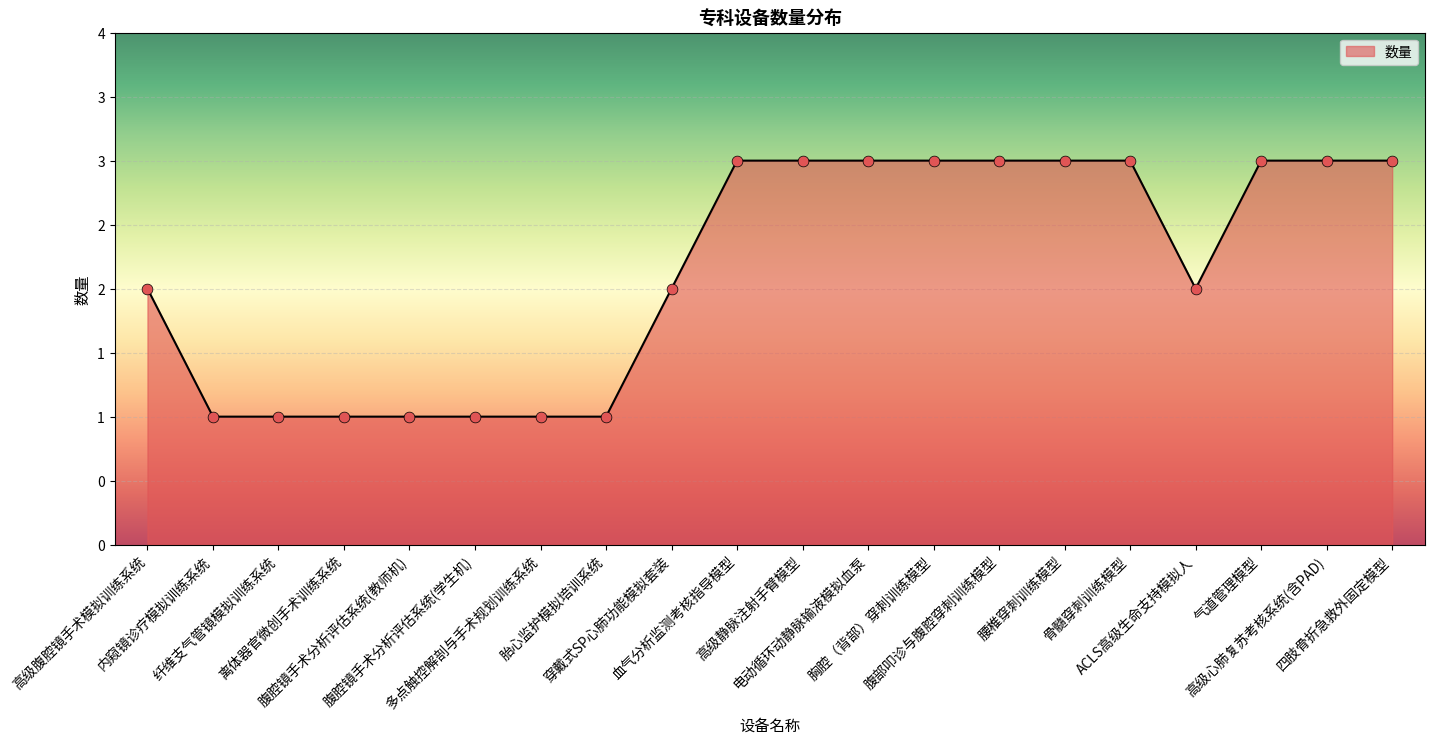

What is the ratio of the value at ACLS高级生命支持模拟人 to the value at 高级心肺复苏考核系统(含PAD)?

0.7